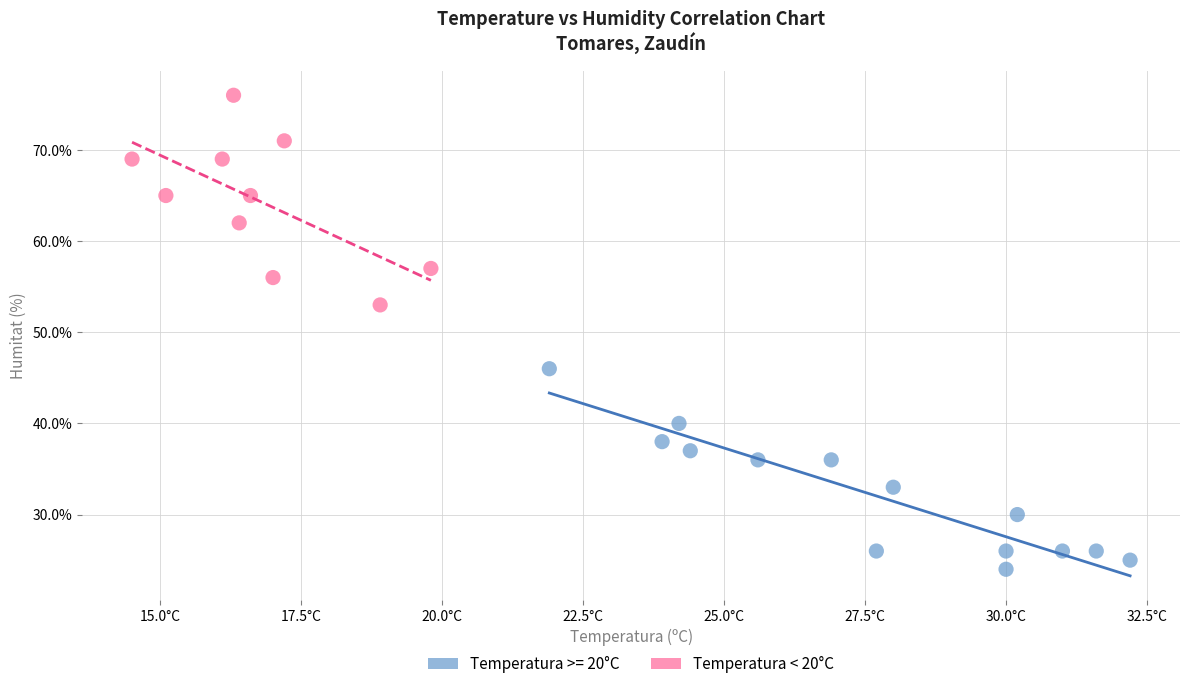

Which series reaches the maximum Y coordinate?

Temperatura < 20°C